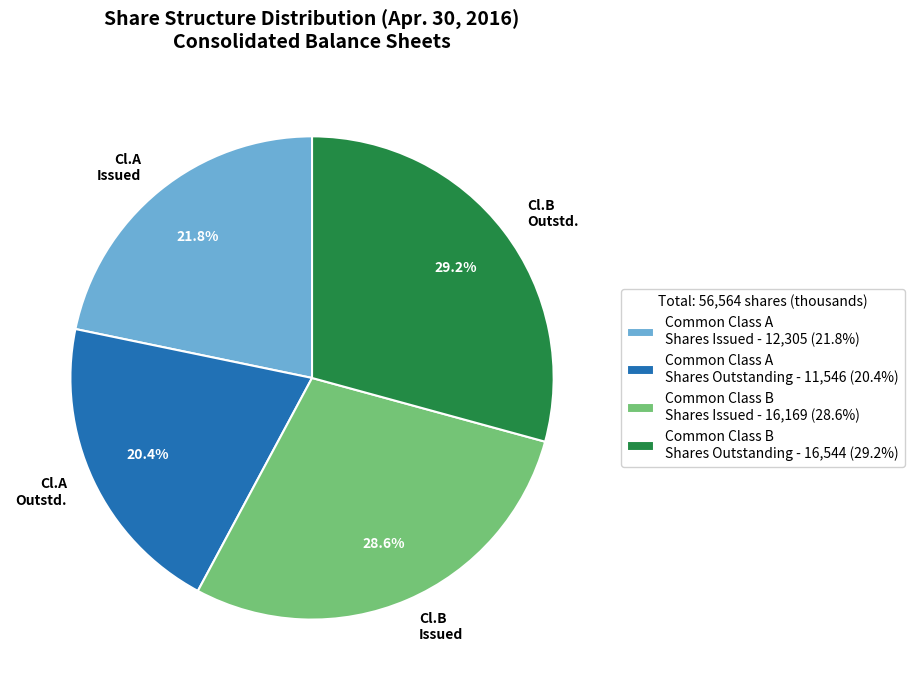

What portion of the pie excludes Common Class A Shares Issued?

78.2%